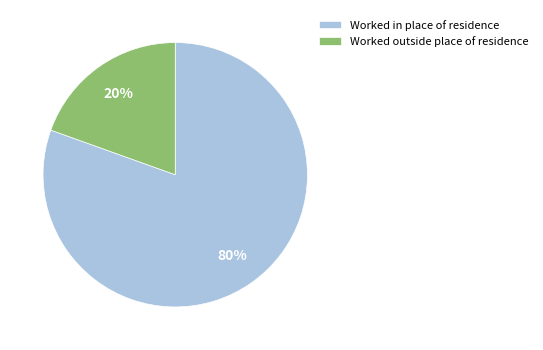

Which slice is the largest?

Worked in place of residence